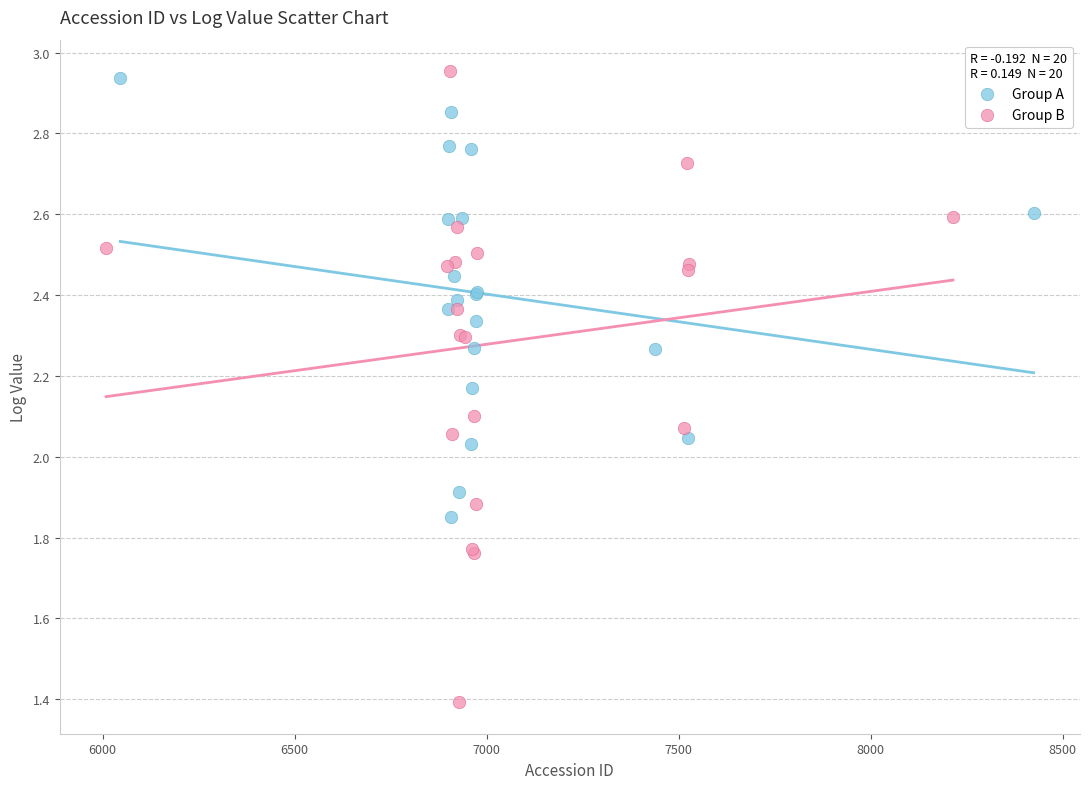

Which series contains the highest Y value?

Group B